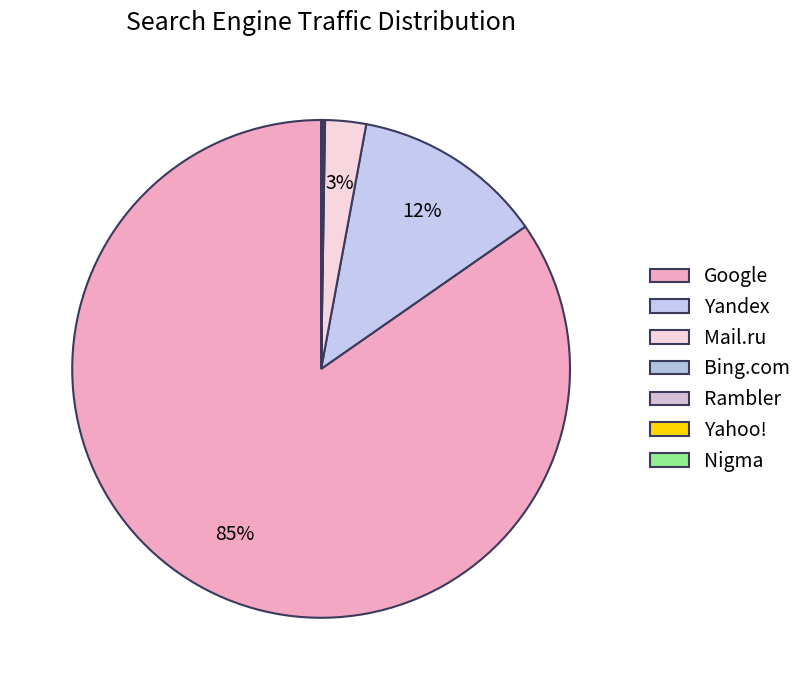

How much of the chart is everything except Nigma?

100.0%